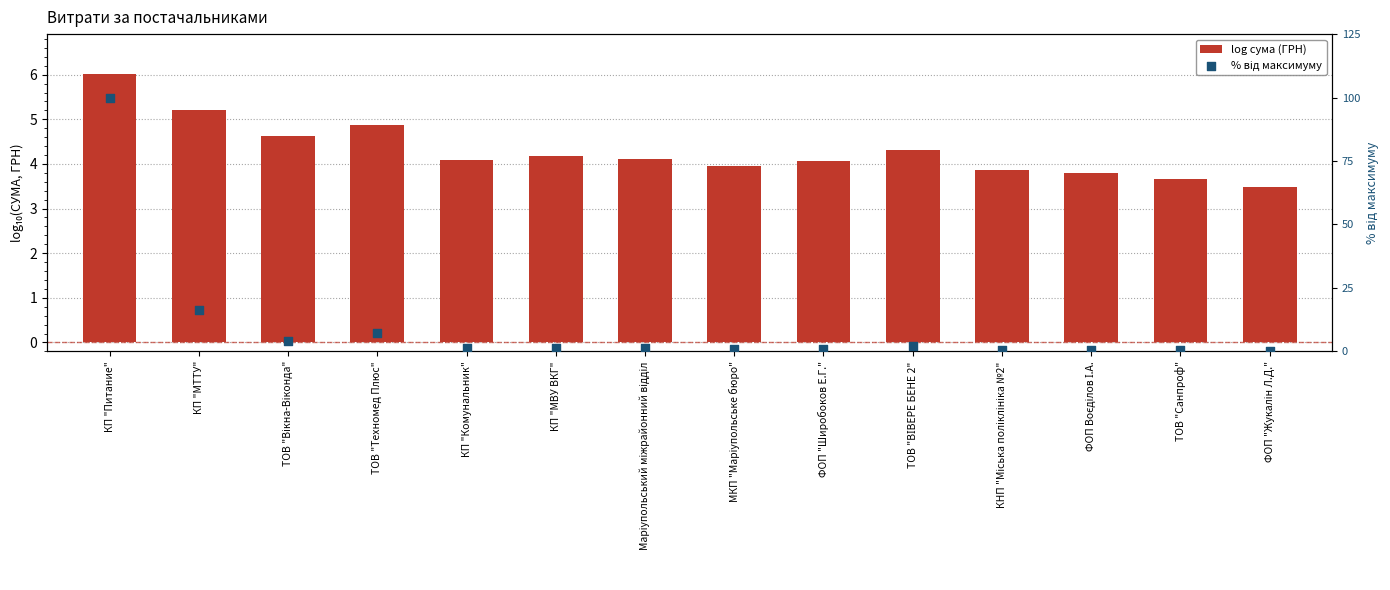

What are all the series names shown in the legend?

log сума (ГРН), % від максимуму